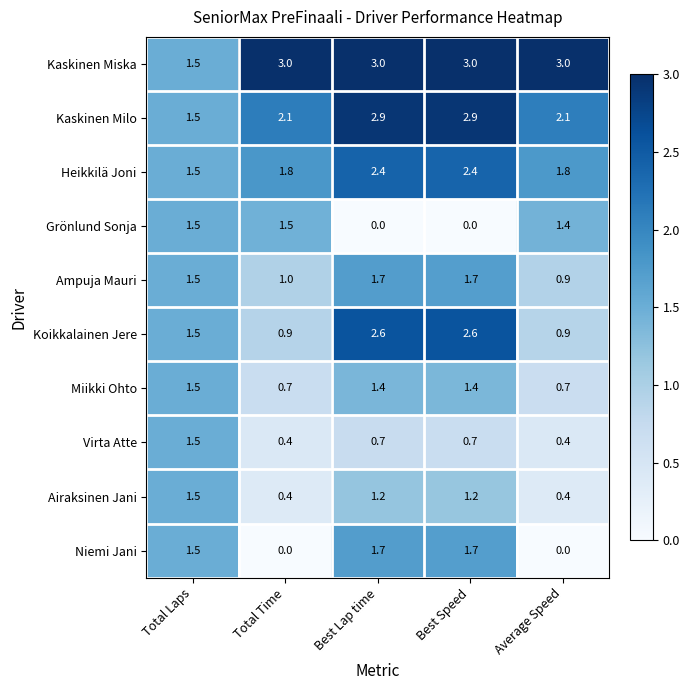

At how many categories does at least one series exceed 2?

4